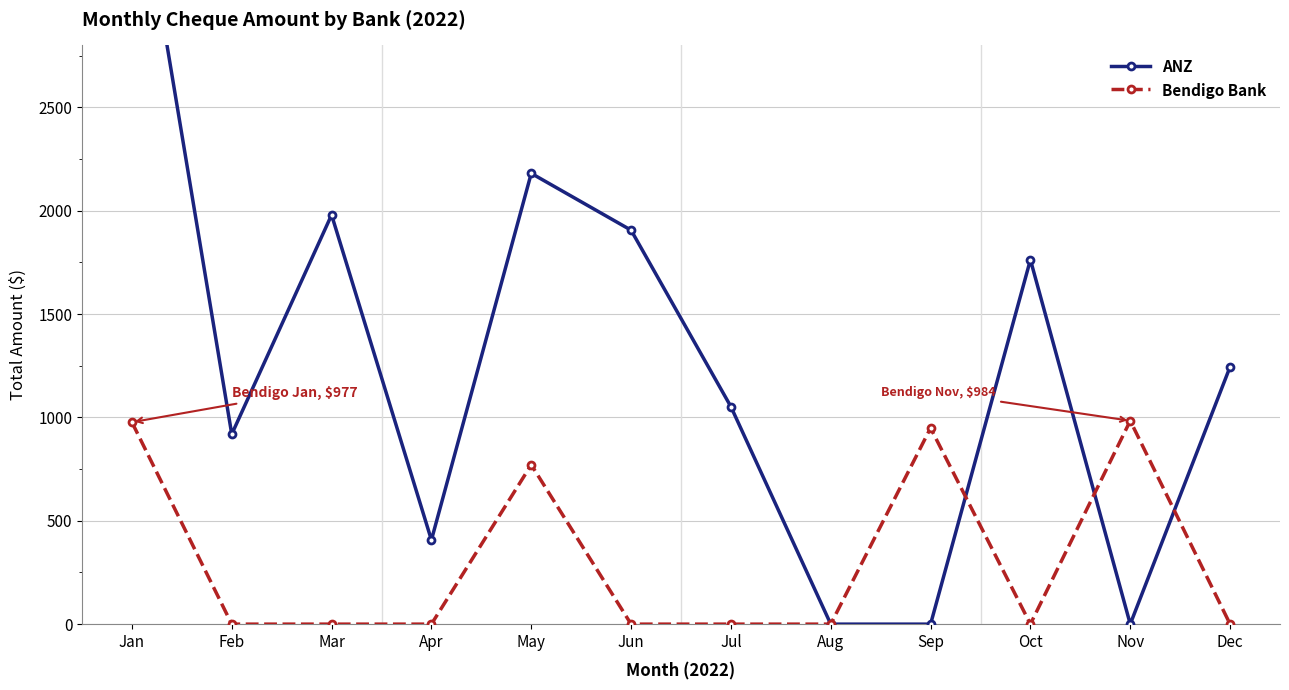

True or false: ANZ has a value of 2443.9 at Aug.

False